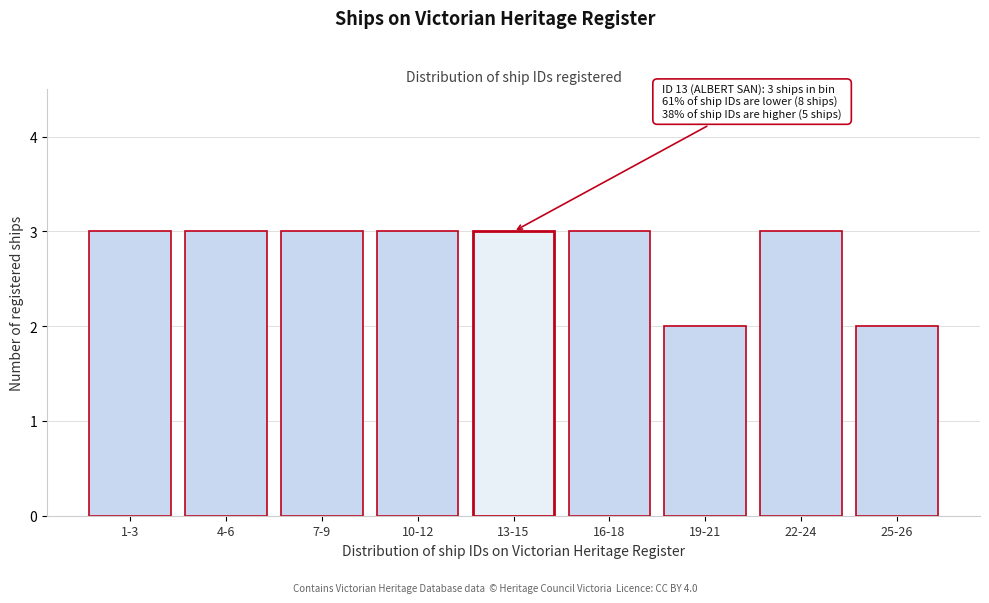

Reading right to left, what are all the values shown in this chart?

25-26=2	22-24=3	19-21=2	16-18=3	13-15=3	10-12=3	7-9=3	4-6=3	1-3=3